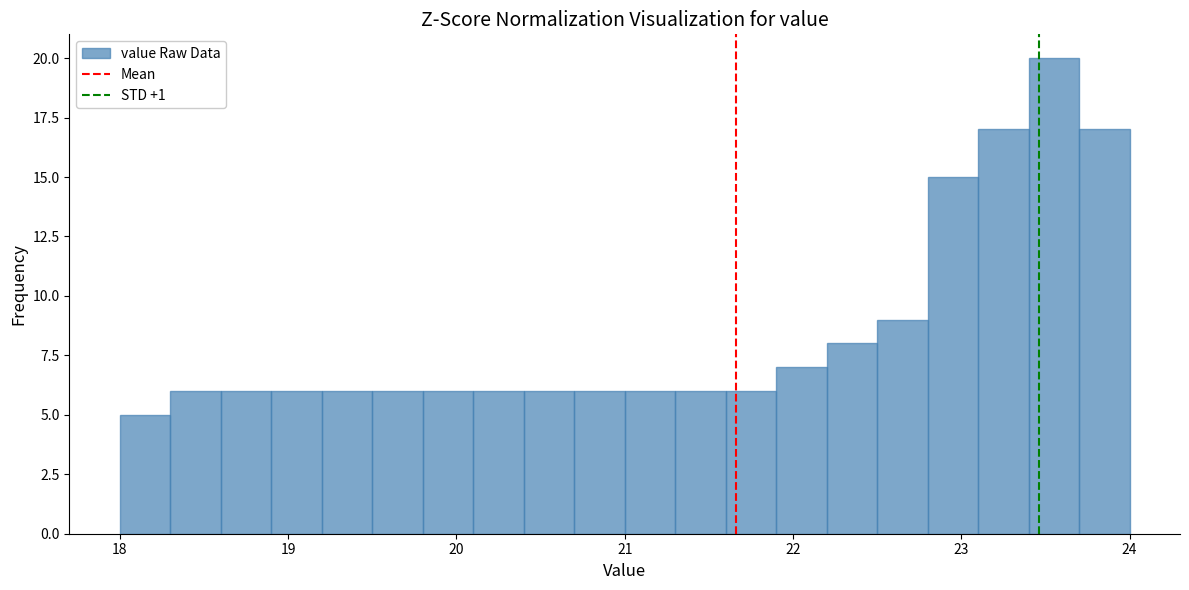

Read against the x-axis, roughly where is the centre of the tallest bar?

23.6